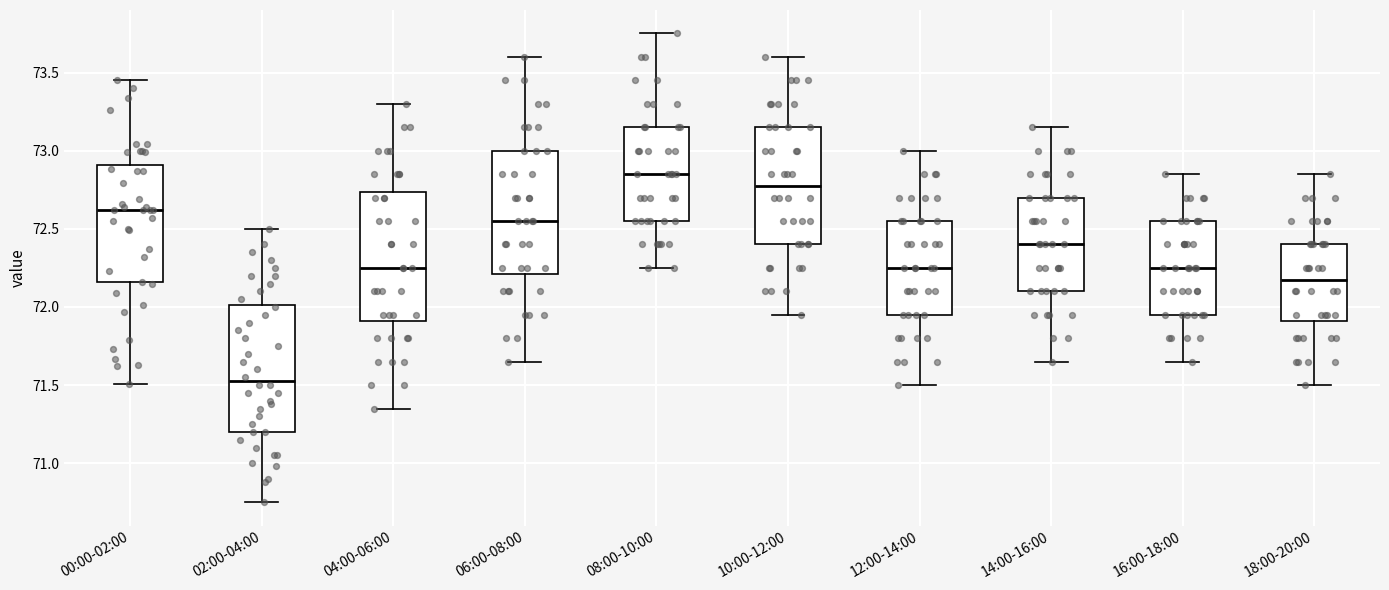

Where does the upper whisker of the box for 04:00-06:00 end on the y-axis? The values are not printed on the chart, so give them approximately, as read against the axis.

73.30